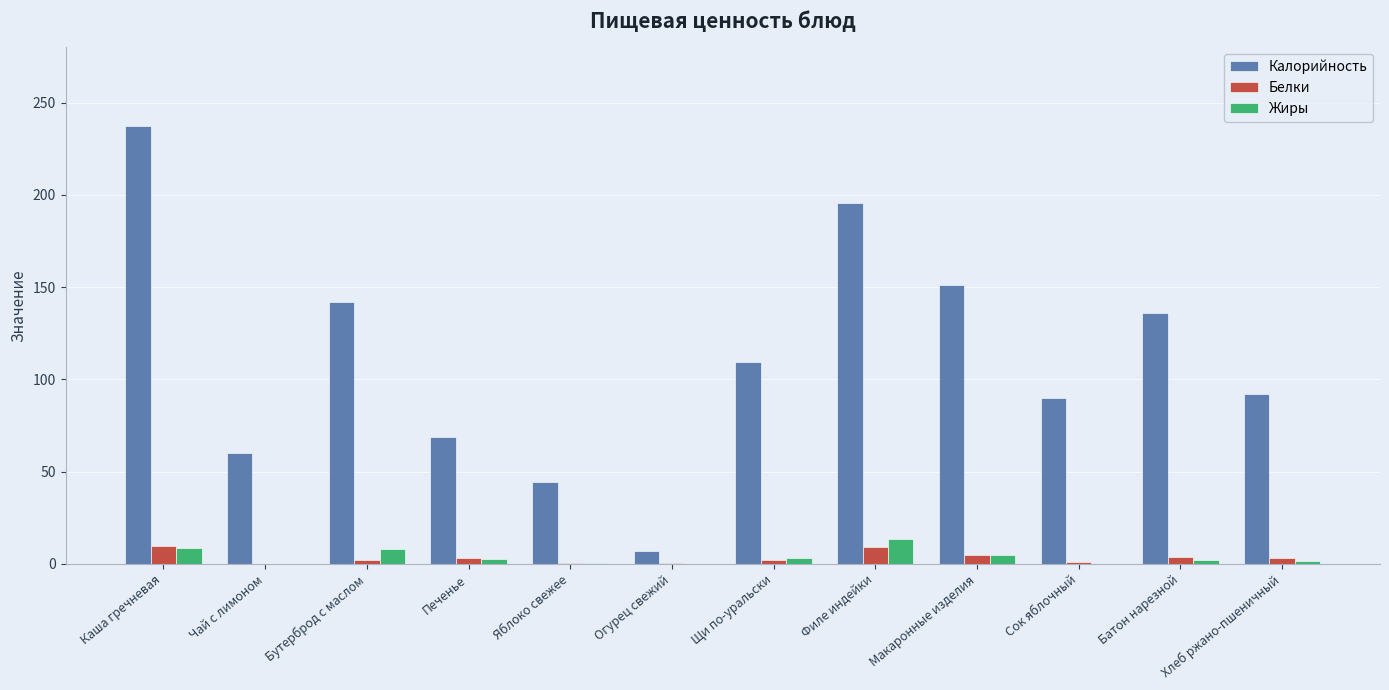

What is the maximum value for Калорийность?

237.5